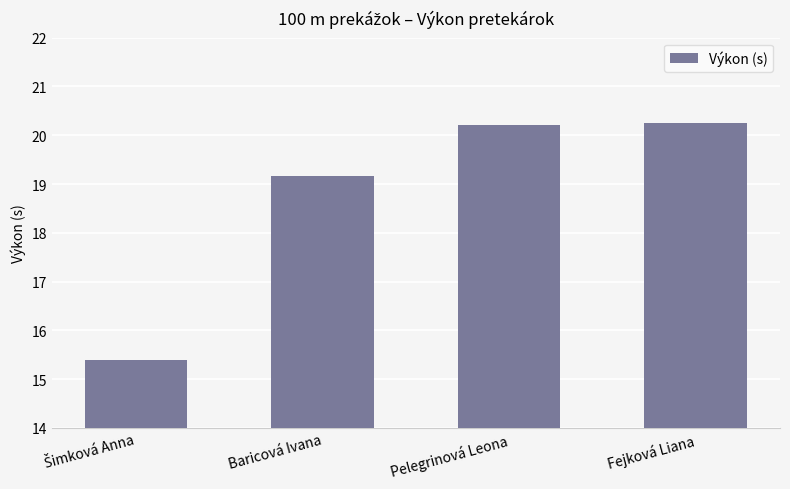

The value at Fejková Liana is 11.5. True or false?

False